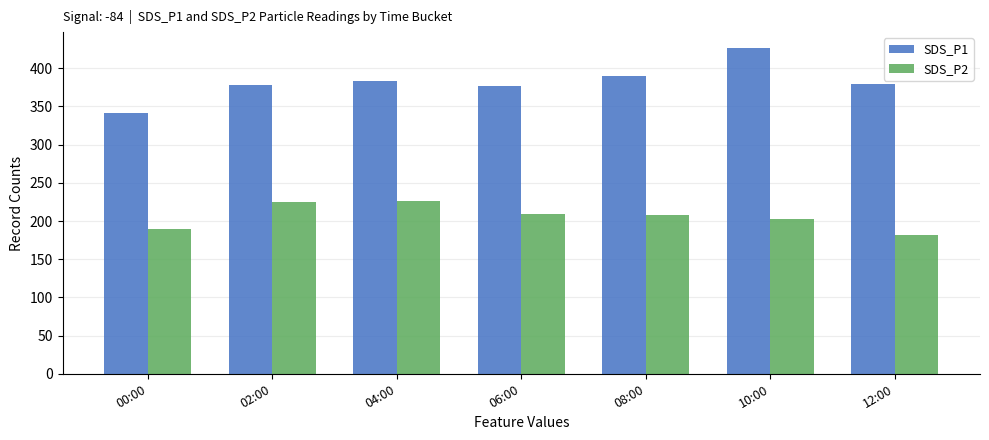

What is the minimum value for SDS_P1?

341